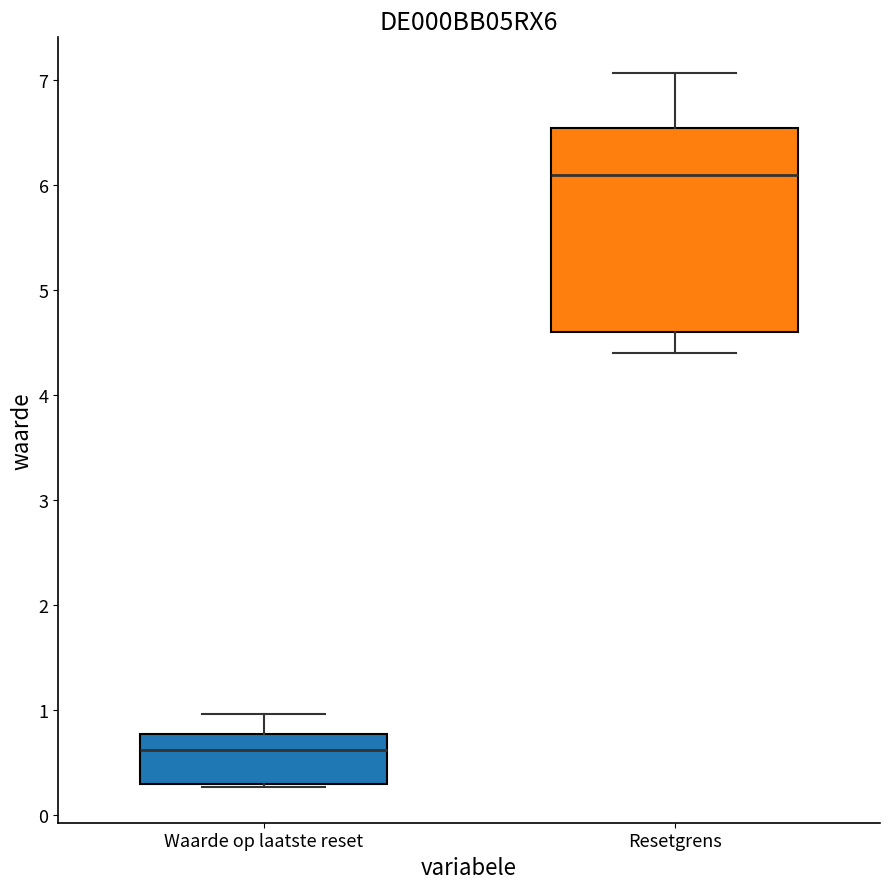

Reading left to right, read every box against the y-axis: the position of its median line, the range the box covers, and the ends of its whiskers. The values are not printed on the chart, so give them approximately, as read against the axis.

Waarde op laatste reset: median 0.6, box 0.3 to 0.8, whiskers 0.3 to 1.0
Resetgrens: median 6.1, box 4.6 to 6.5, whiskers 4.4 to 7.1